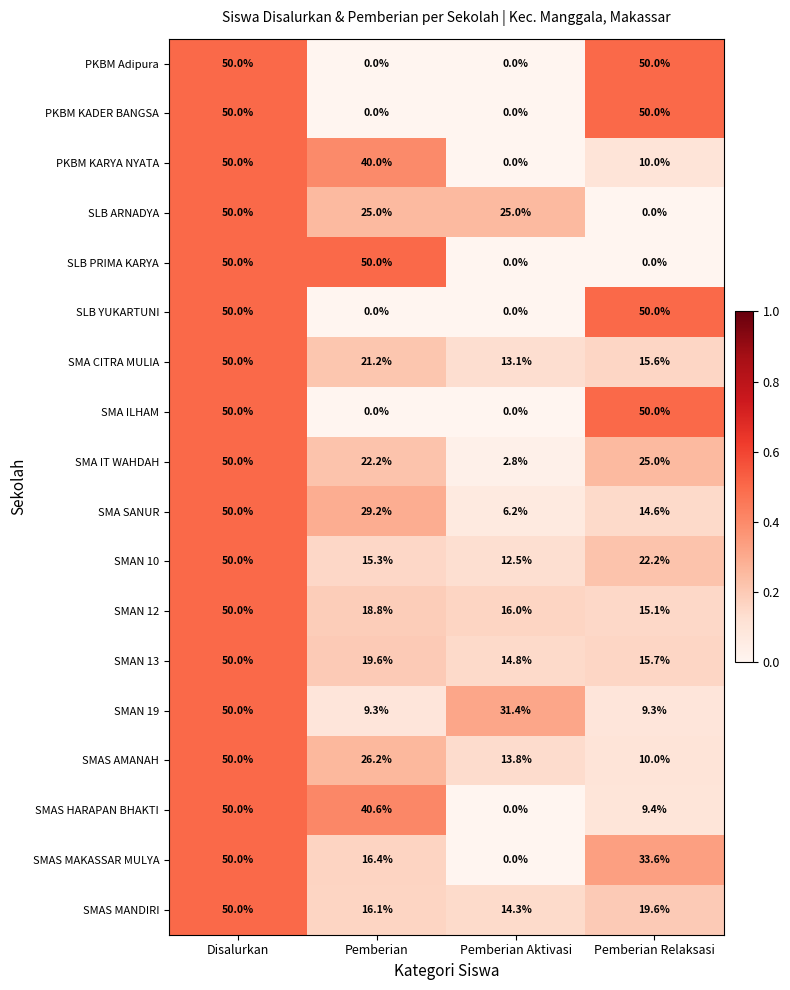

Which series has the largest total across all categories?

SMAN 13